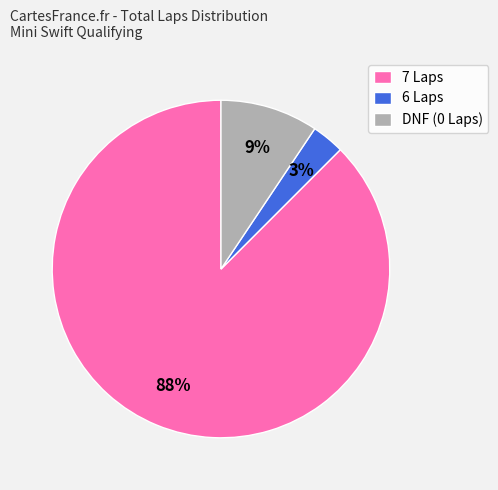

Which slice is the largest?

7 Laps